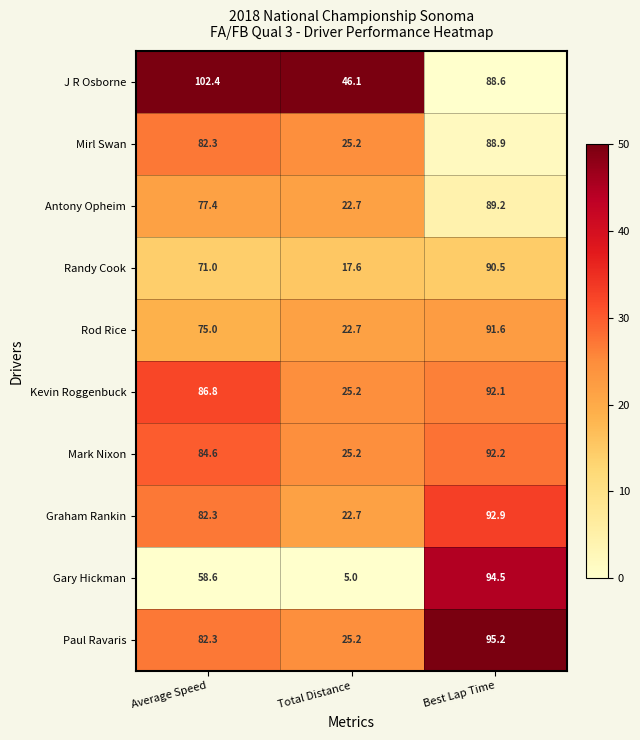

How many values in the Mark Nixon series exceed 84?

2